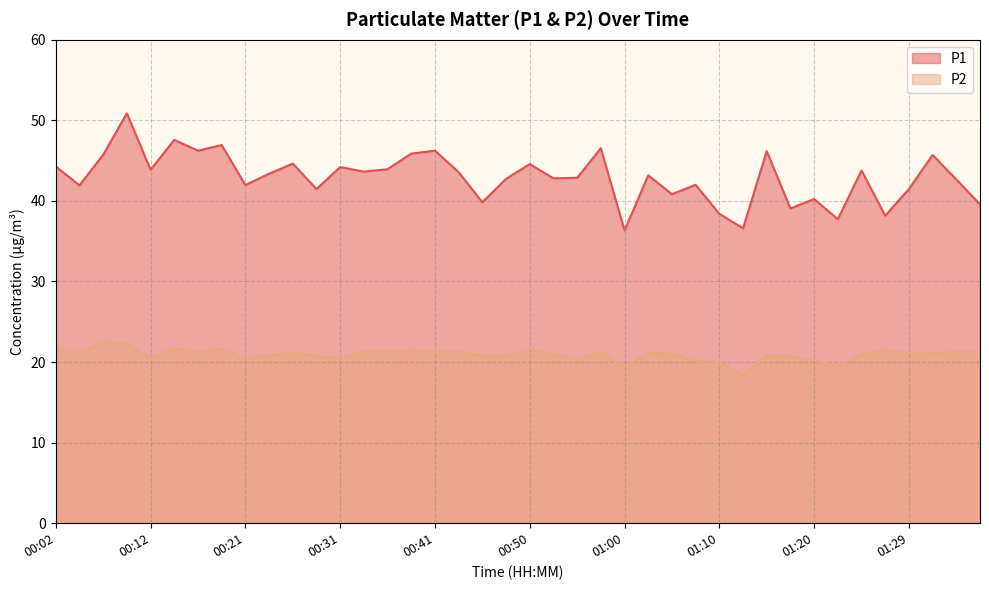

How many lines are shown in the chart?

2